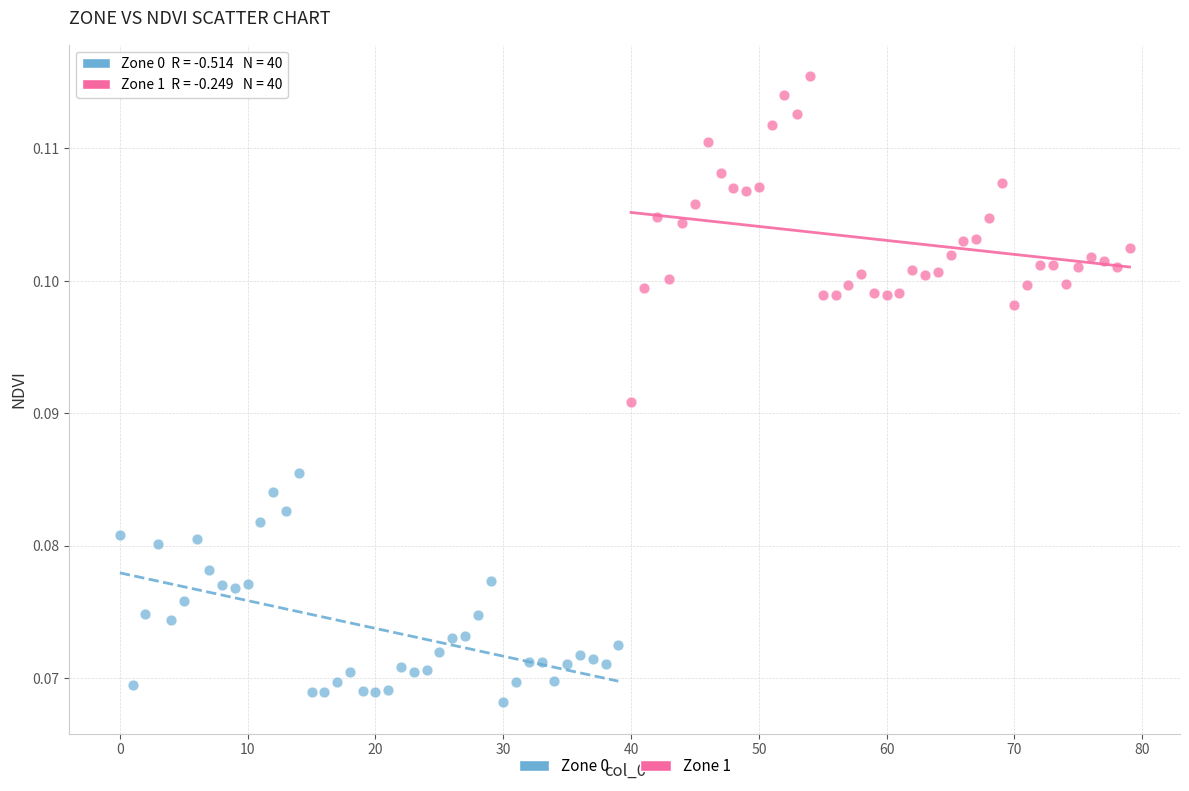

Which series reaches the minimum Y coordinate?

Zone 0